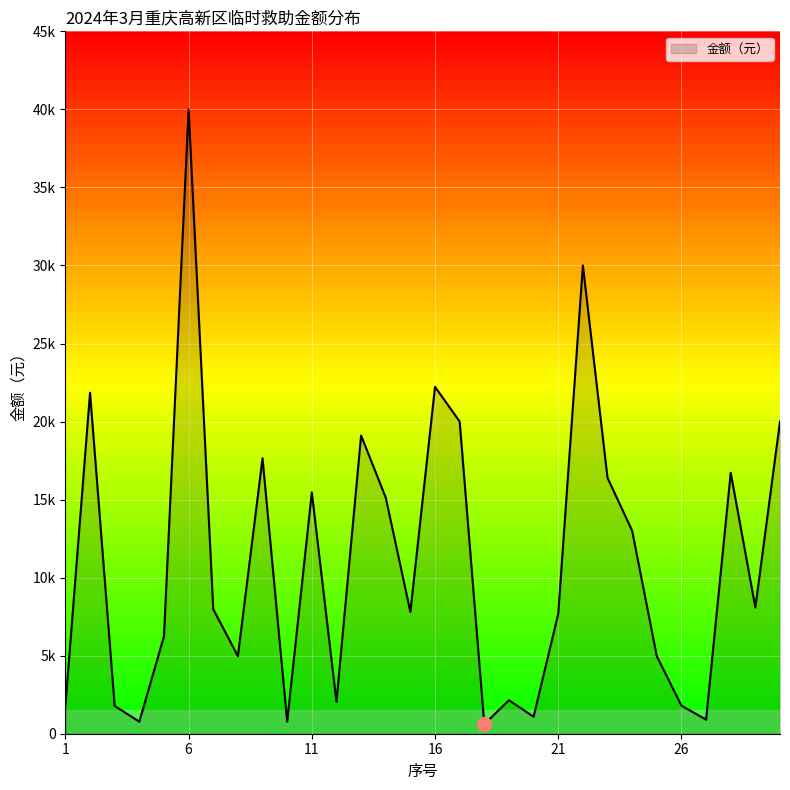

Does the chart display data point markers on the line(s)?

No